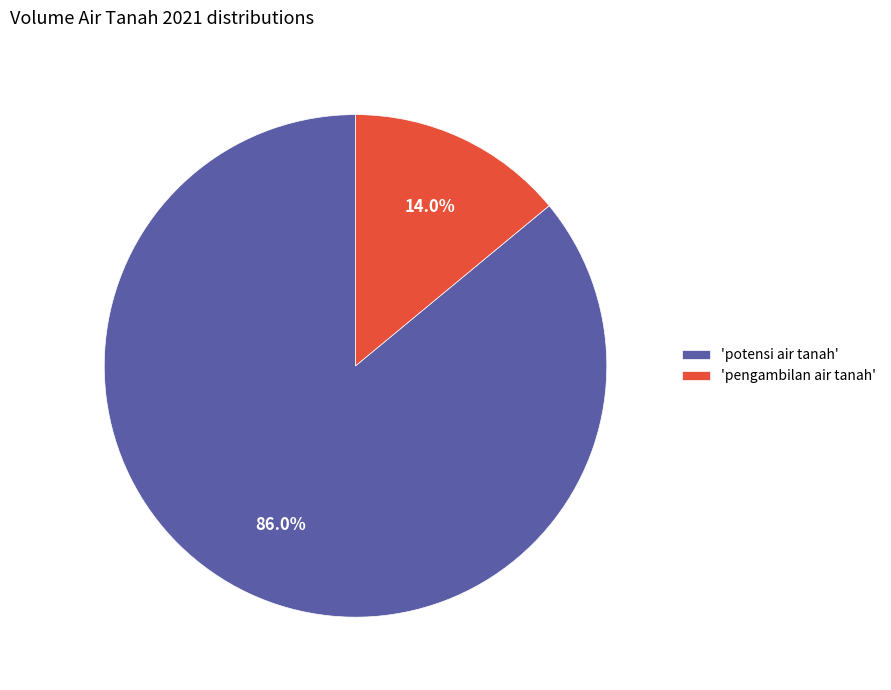

What portion of the pie excludes 'potensi air tanah'?

14.0%